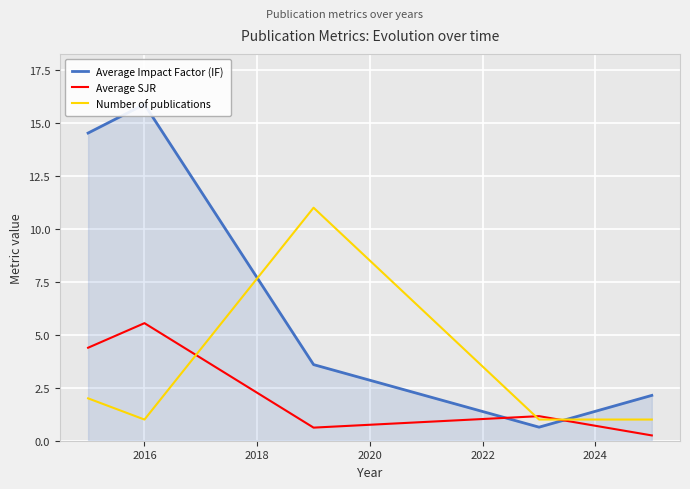

What are all the series names shown in the legend?

Average Impact Factor (IF), Average SJR, Number of publications